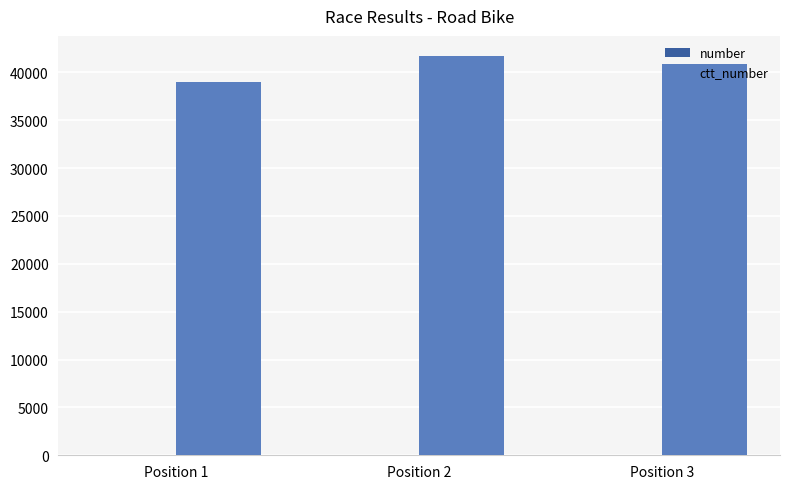

Which series has the largest total across all categories?

ctt_number